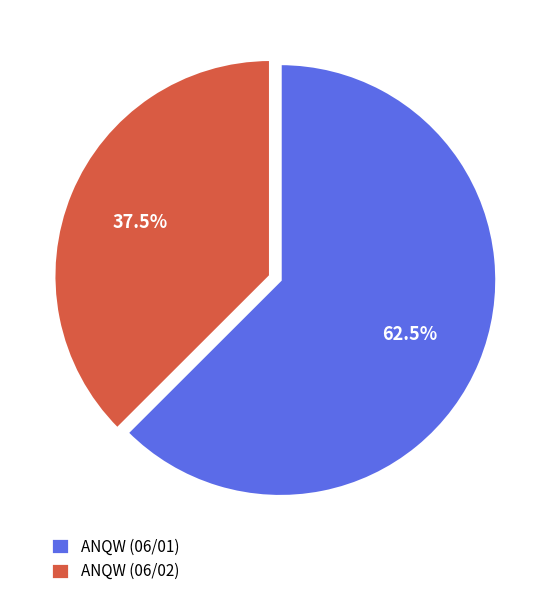

Approximately how many times larger is the value at ANQW (06/02) compared to ANQW (06/01)?

0.6